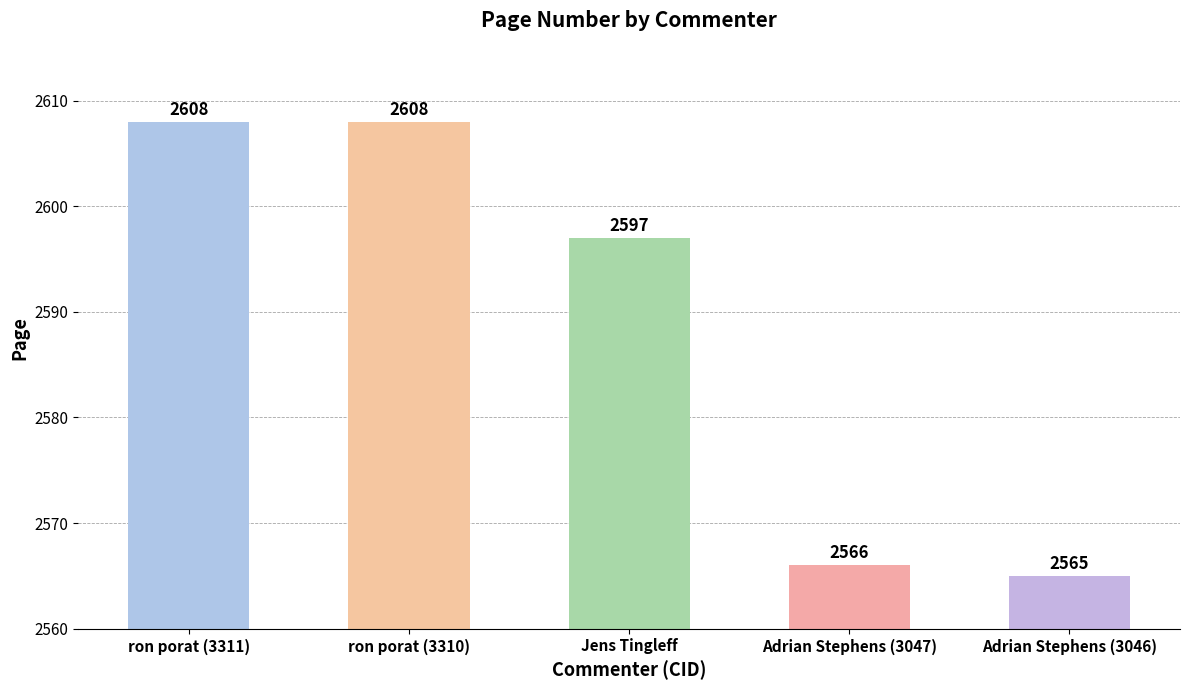

How many values are below 2597?

2